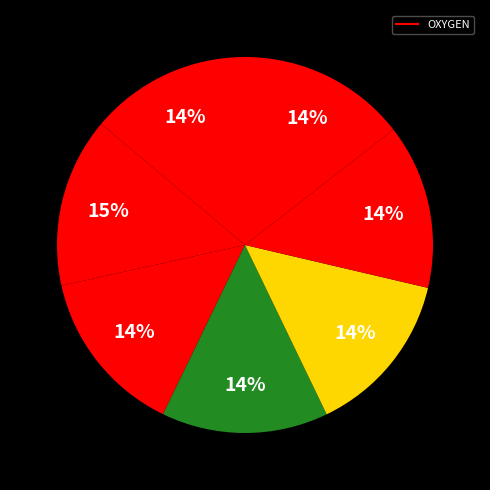

Is there a majority slice in this chart?

No